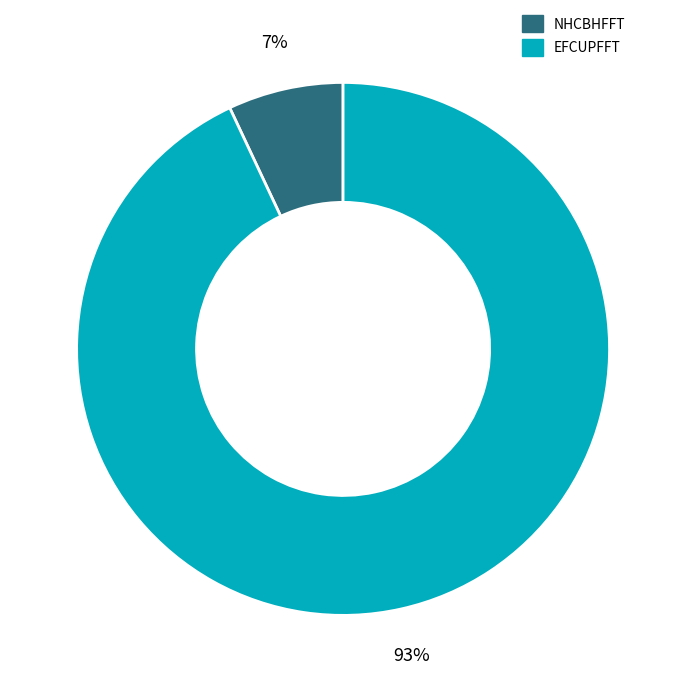

Do EFCUPFFT and NHCBHFFT together represent more than half of the pie?

Yes